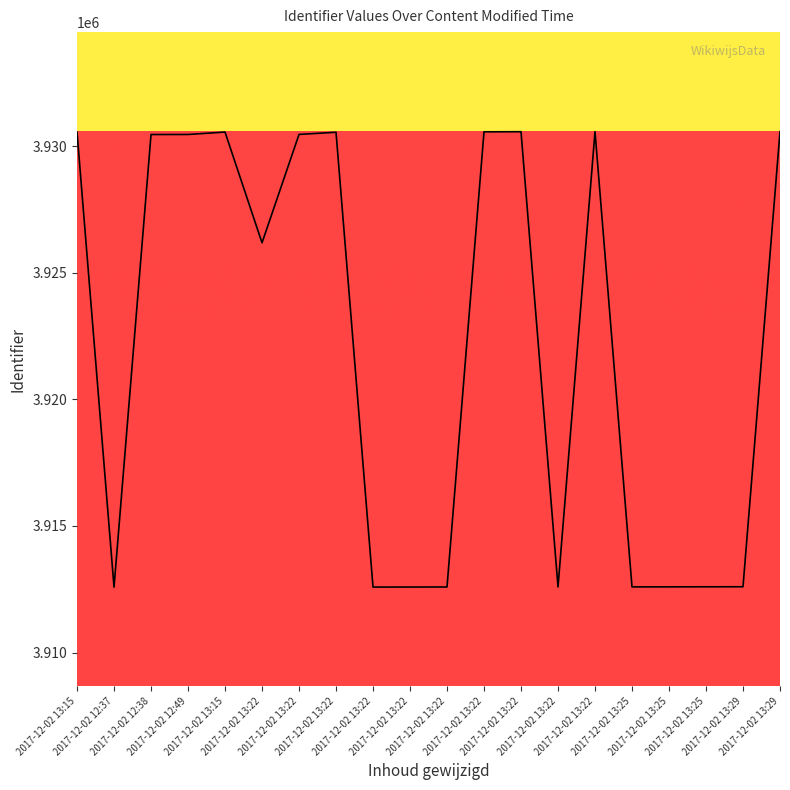

How many lines are shown in the chart?

1